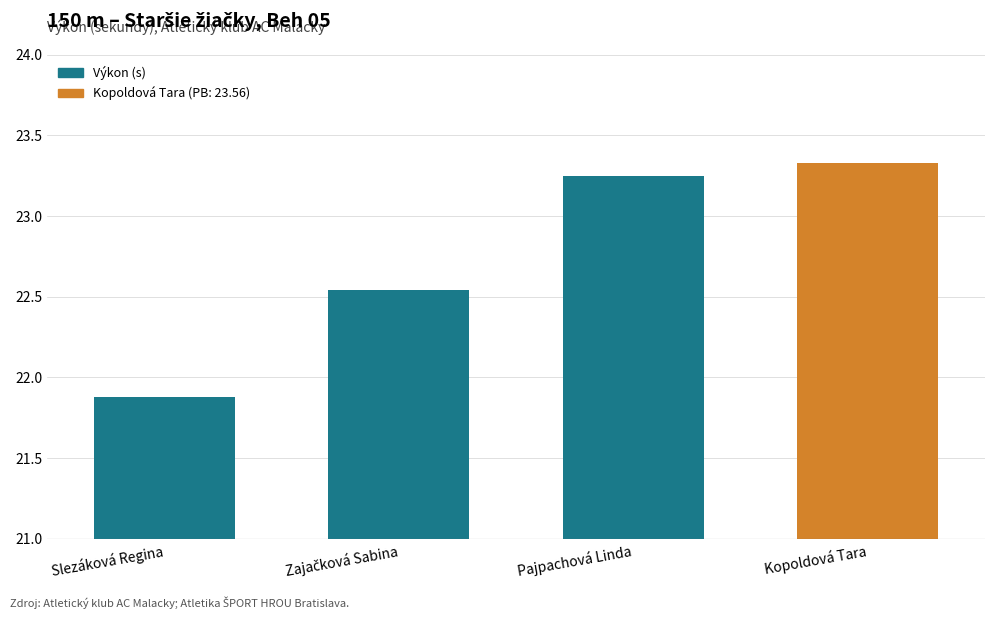

Does the chart contain stacked bars?

No